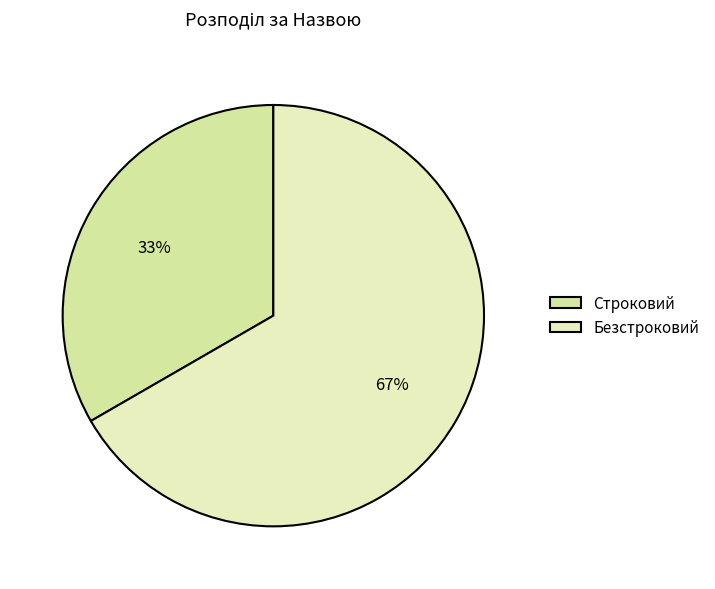

Is there a majority slice in this chart?

Yes